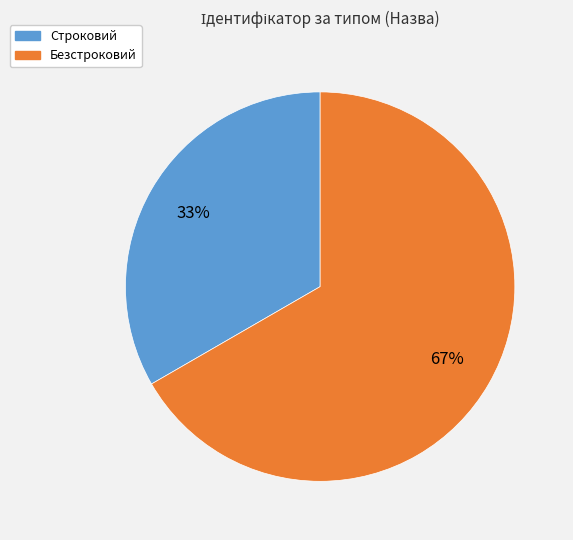

Which slice is the smallest?

Строковий